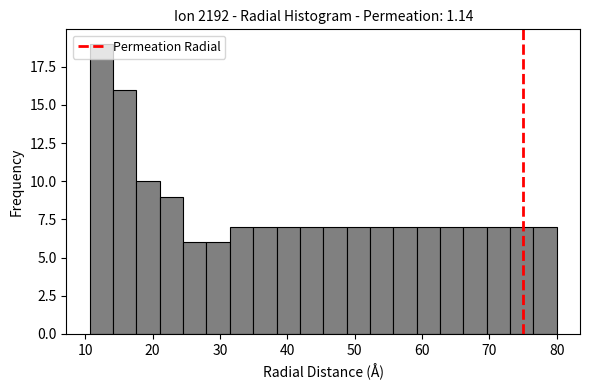

Around what value on the x-axis is the tallest bar? Give the approximate position of its centre, as read against the axis.

12